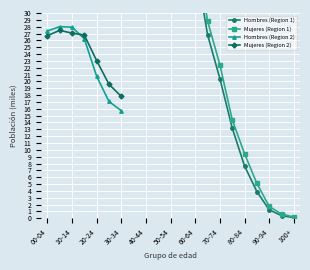

At which label is Mujeres (Region 2) closest to 22?

20-24